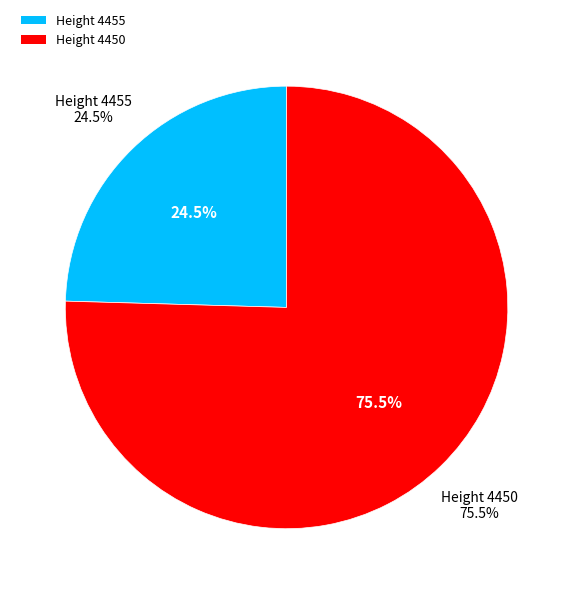

How many slices are in this pie chart?

2